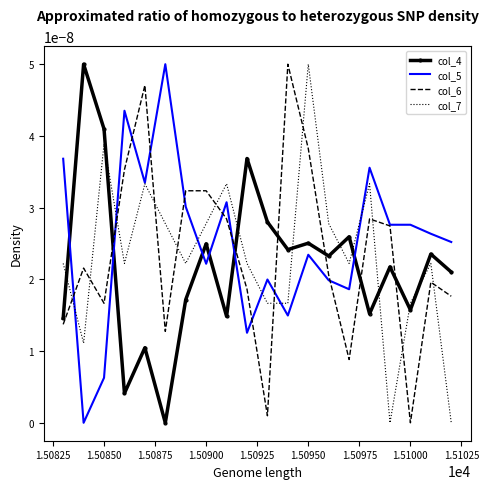

Which series ends up on top after the final intersection of col_4 and col_7?

col_4